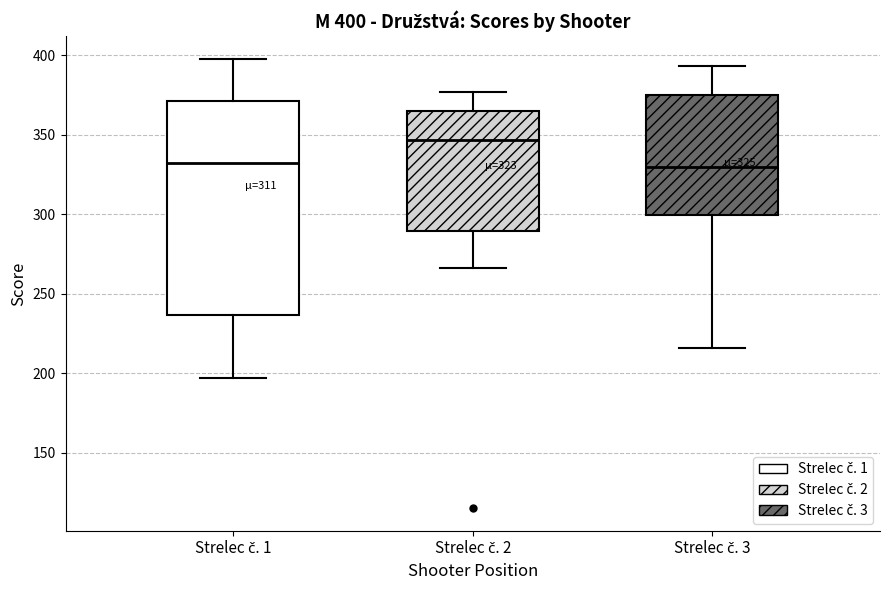

Which box's median line is the highest?

Strelec č. 2